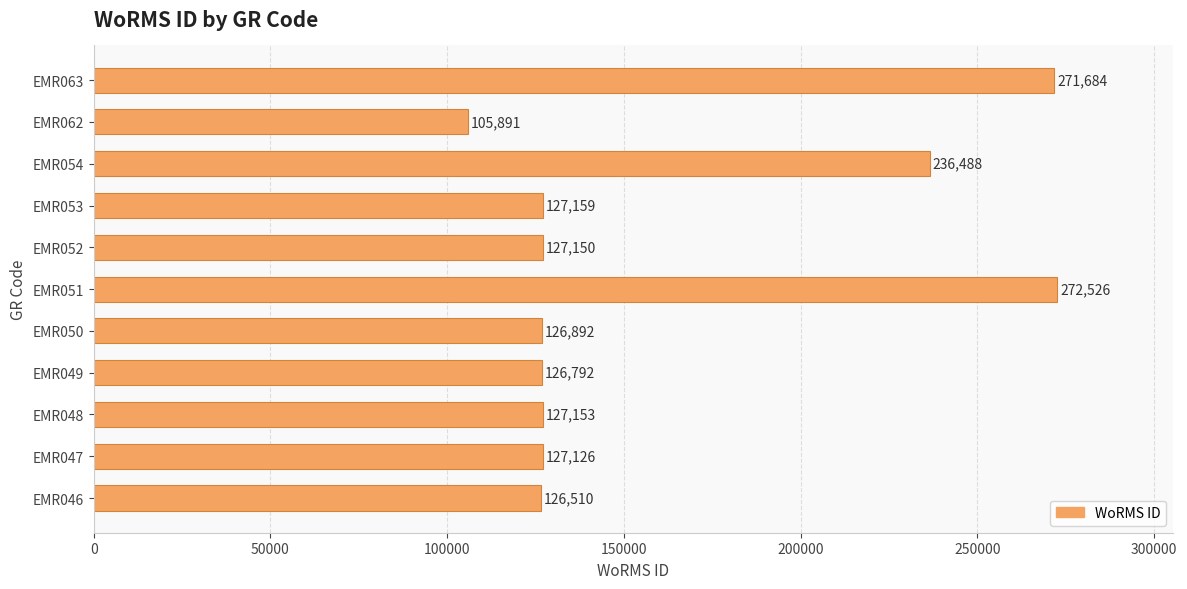

Where is the data nearest to the value 189208?

EMR054